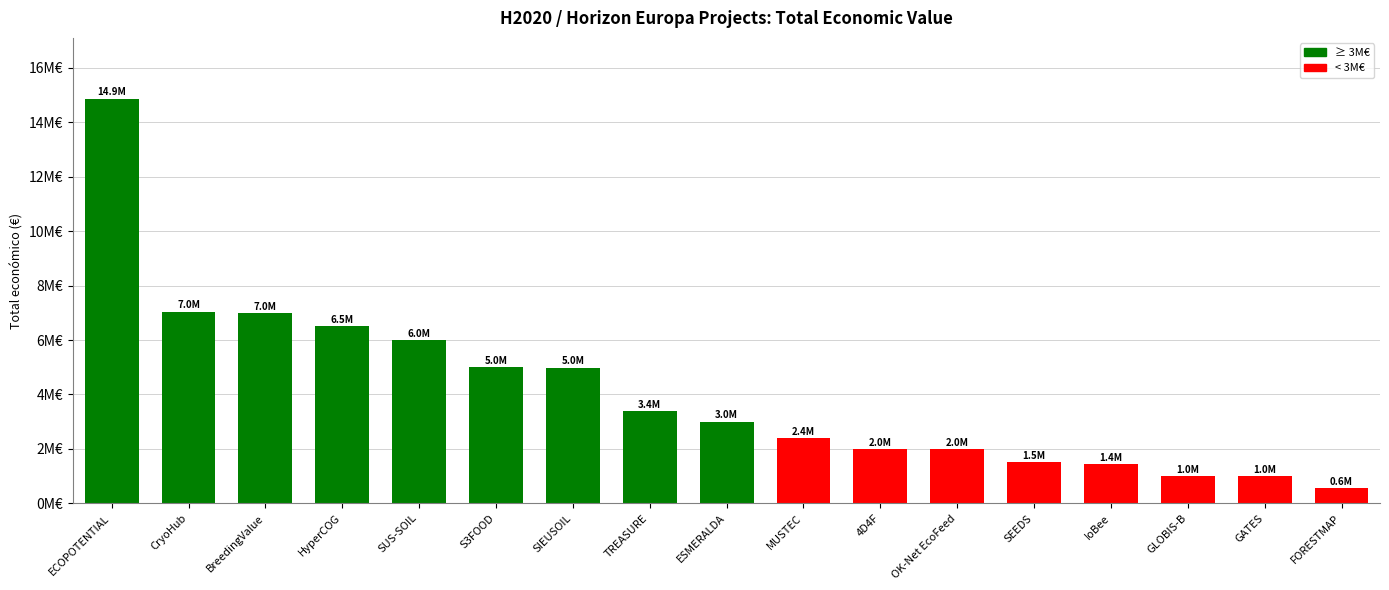

At which category does the chart reach its peak across all series?

ECOPOTENTIAL